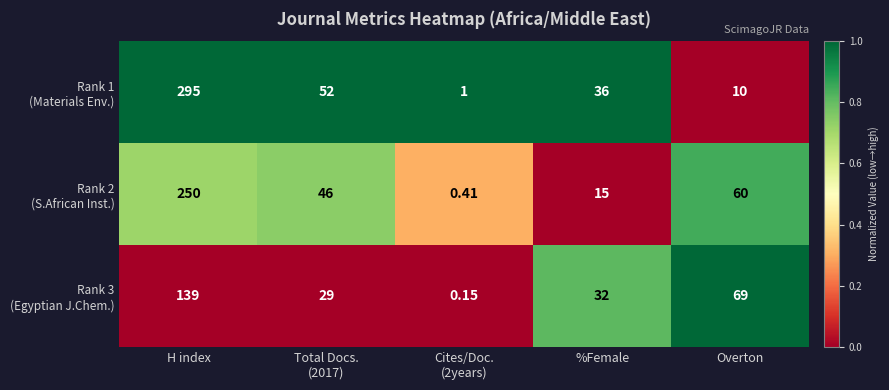

How many categories are shown in the chart?

5